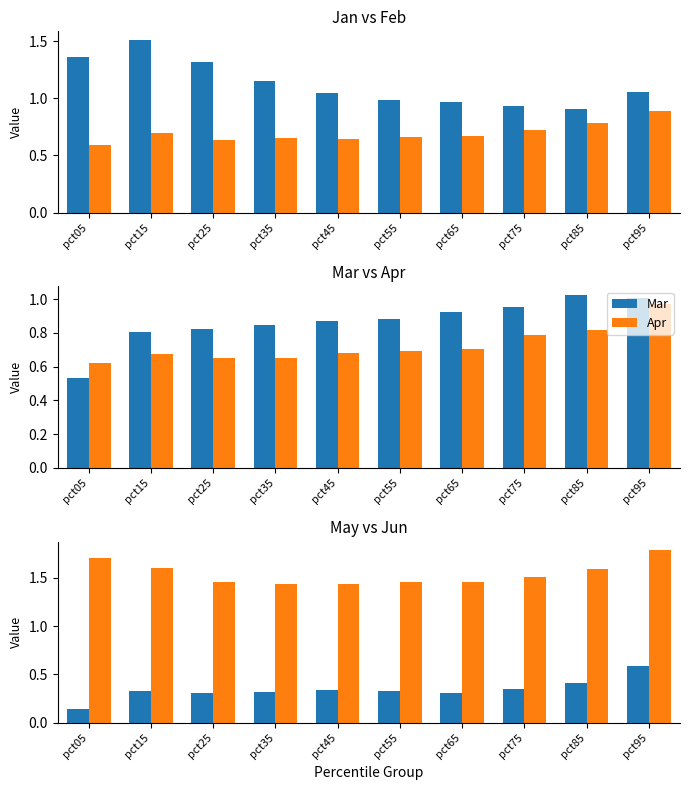

At which category does the chart reach its peak across all series?

pct95